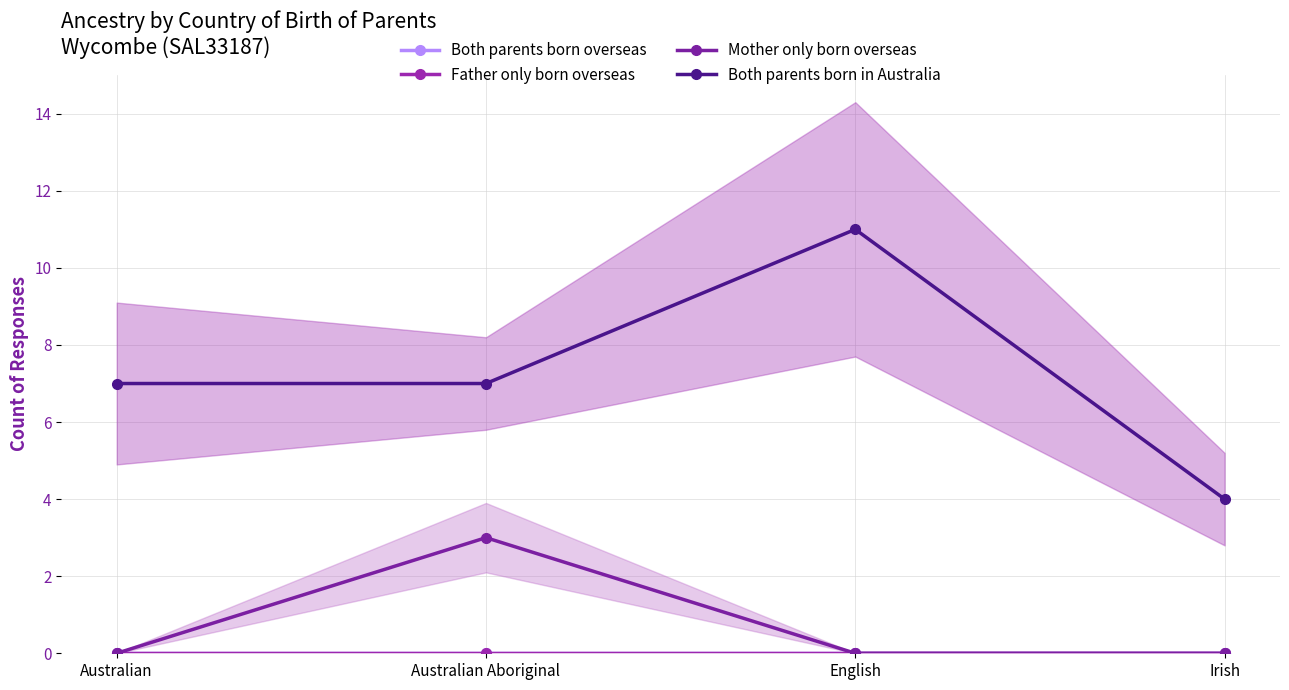

What is the average value of the Mother only born overseas series?

1